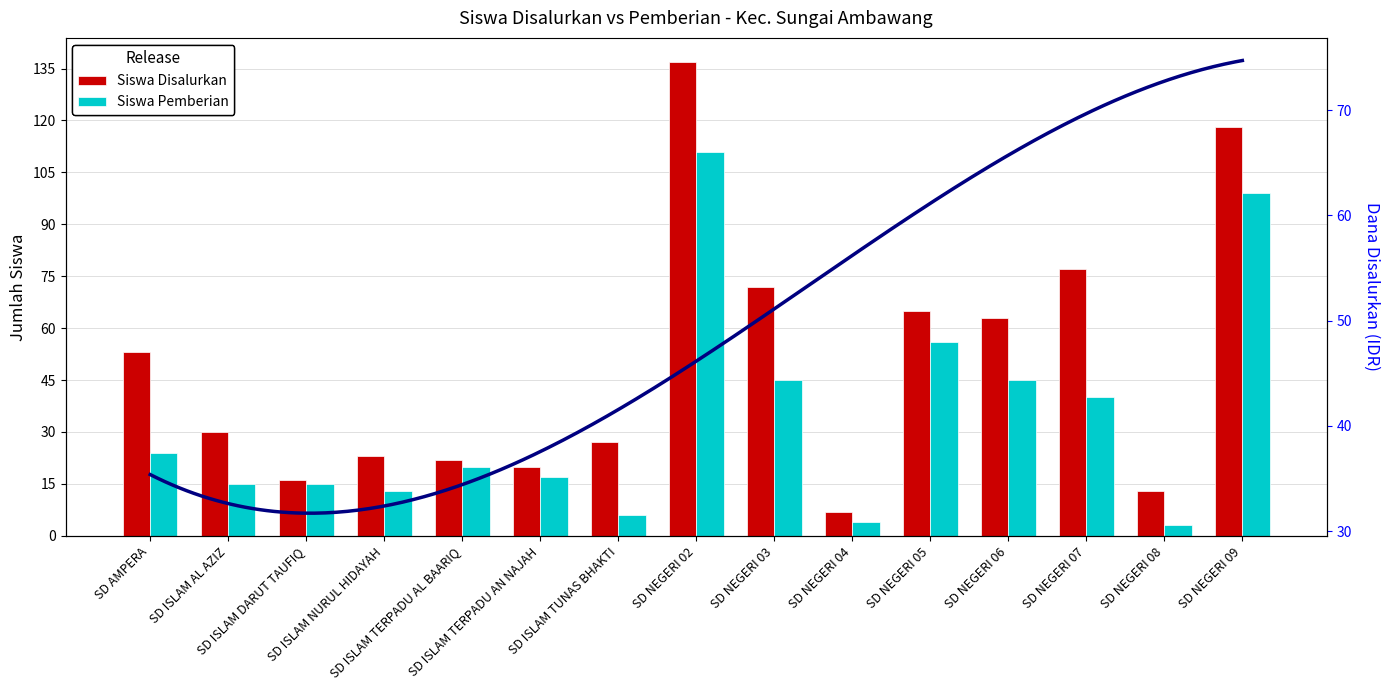

List the labels in order of Siswa Disalurkan value, largest first.

SD NEGERI 02, SD NEGERI 09, SD NEGERI 07, SD NEGERI 03, SD NEGERI 05, SD NEGERI 06, SD AMPERA, SD ISLAM AL AZIZ, SD ISLAM TUNAS BHAKTI, SD ISLAM NURUL HIDAYAH, SD ISLAM TERPADU AL BAARIQ, SD ISLAM TERPADU AN NAJAH, SD ISLAM DARUT TAUFIQ, SD NEGERI 08, SD NEGERI 04